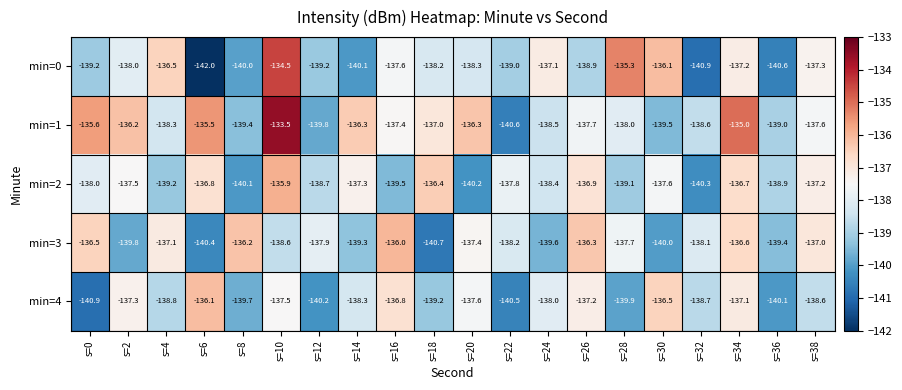

Which series has the largest range (max minus min)?

min=0